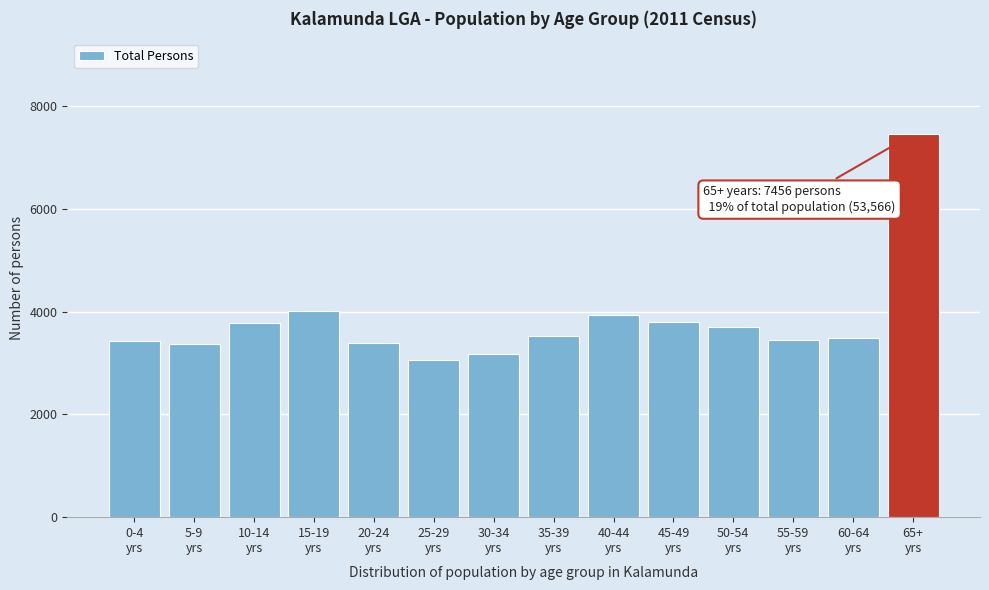

What is the value of the 5th bar from the left?

3381